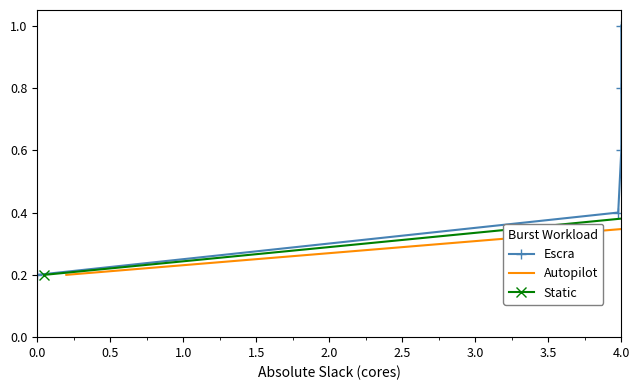

True or false: Autopilot and Static intersect in this chart.

False